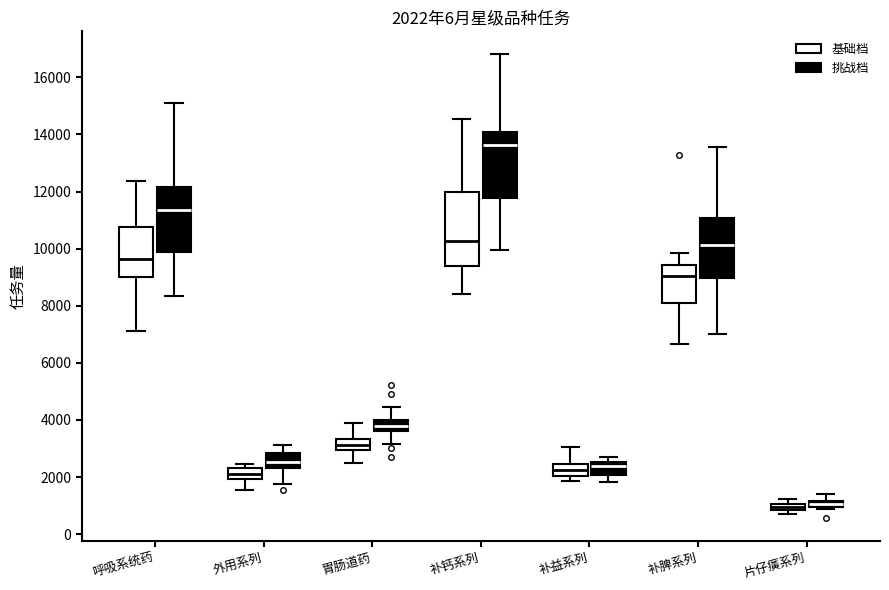

Which box is the tallest, from its lower edge to its upper edge?

补钙系列 (基础档)